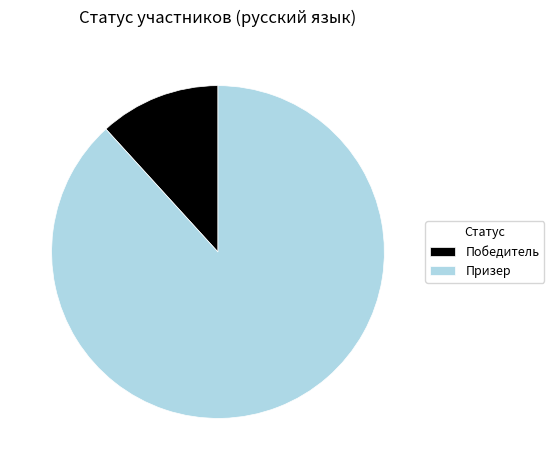

How many slices are in this pie chart?

2